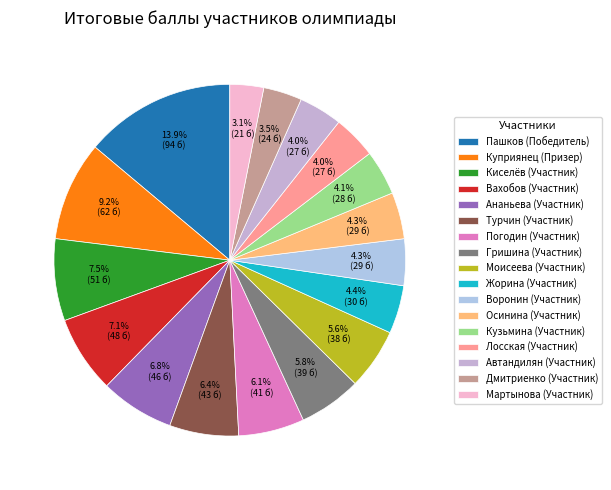

To the nearest percent, what is the difference between the largest and smallest slice percentages?

11%